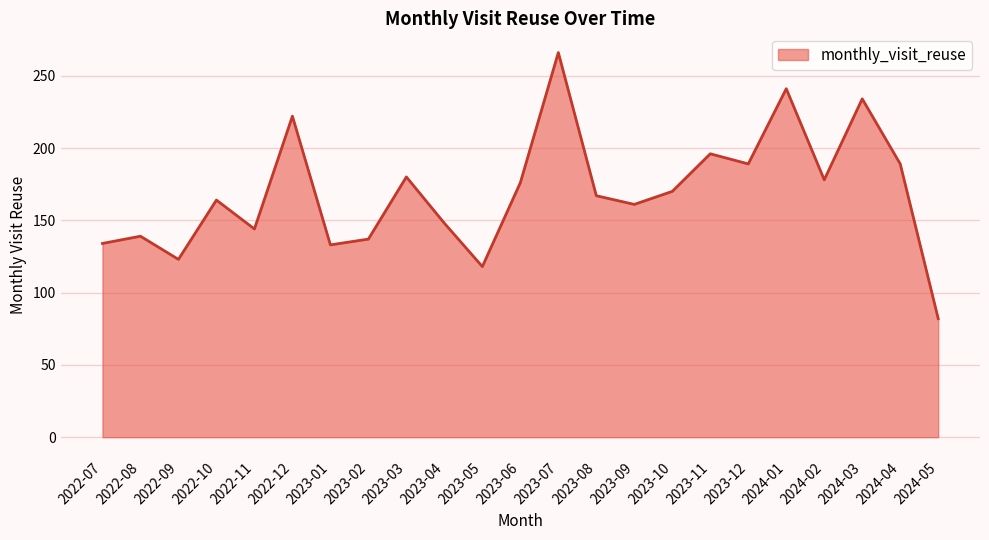

The value at 2023-02 is 137. True or false?

True